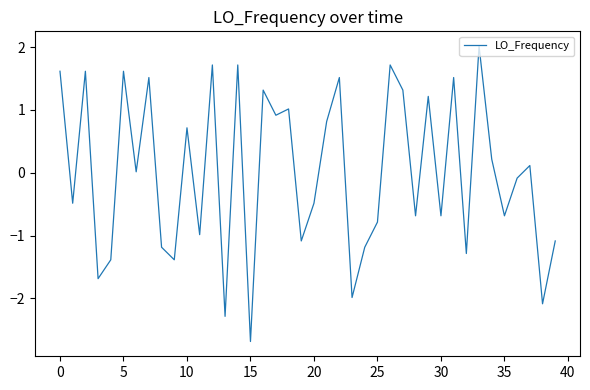

What is the minimum value shown in the chart?

-2.7